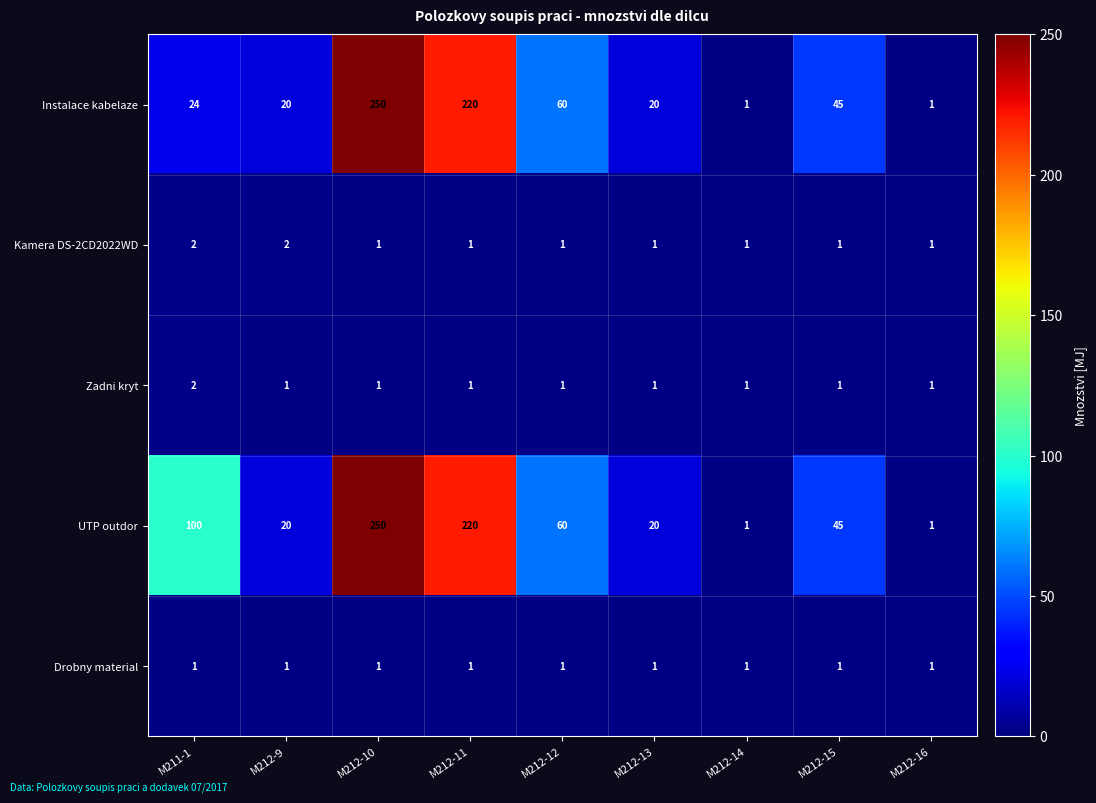

What is the sum of all Zadni kryt values?

10